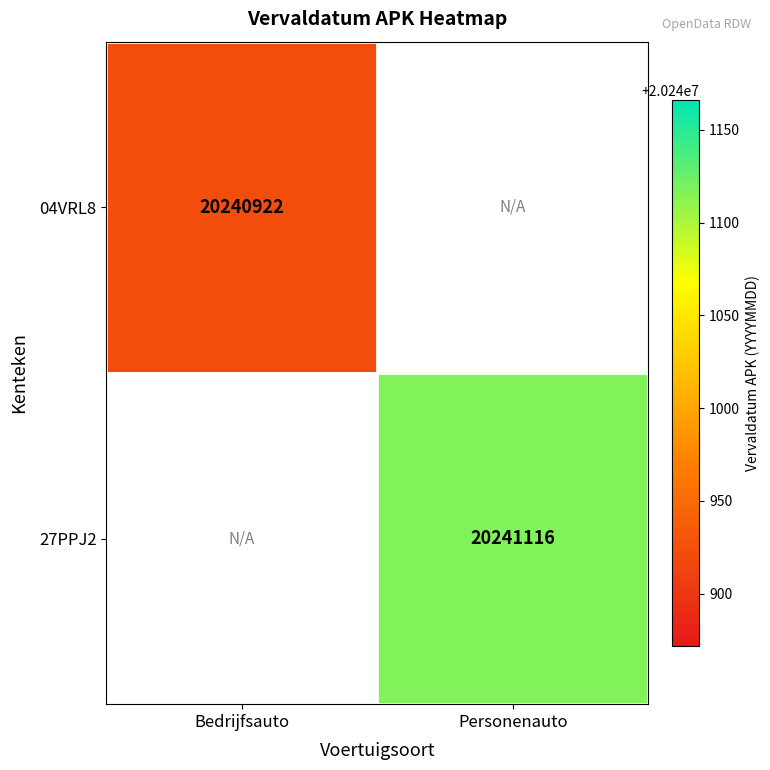

The value of 04VRL8 at Bedrijfsauto is 12876307. True or false?

False